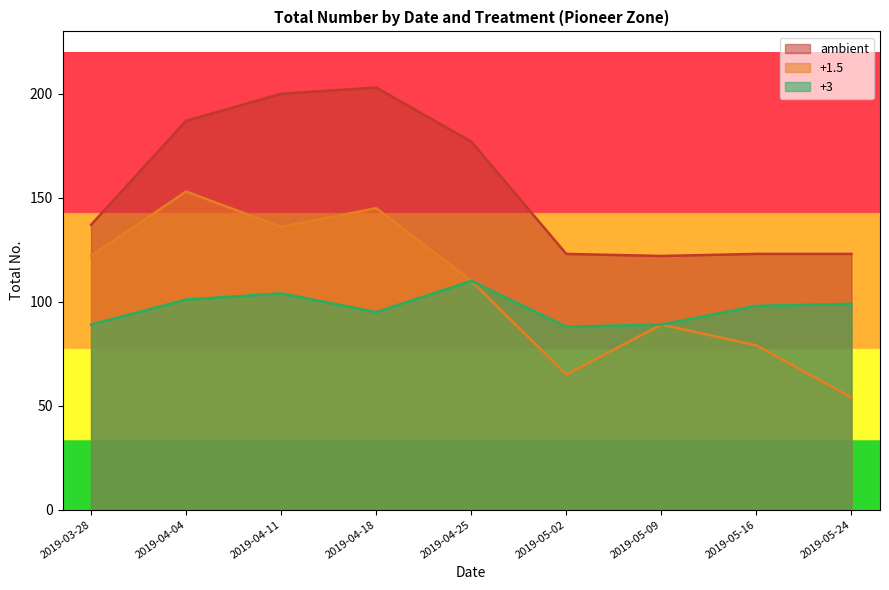

What is the difference between the +3 values at 2019-05-16 and 2019-04-25?

12